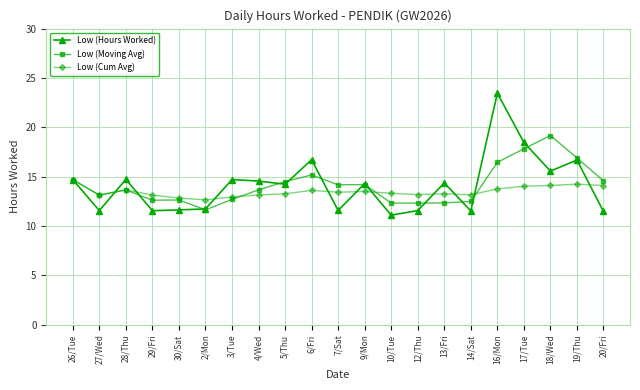

What is the maximum value for Low (Moving Avg)?

19.2